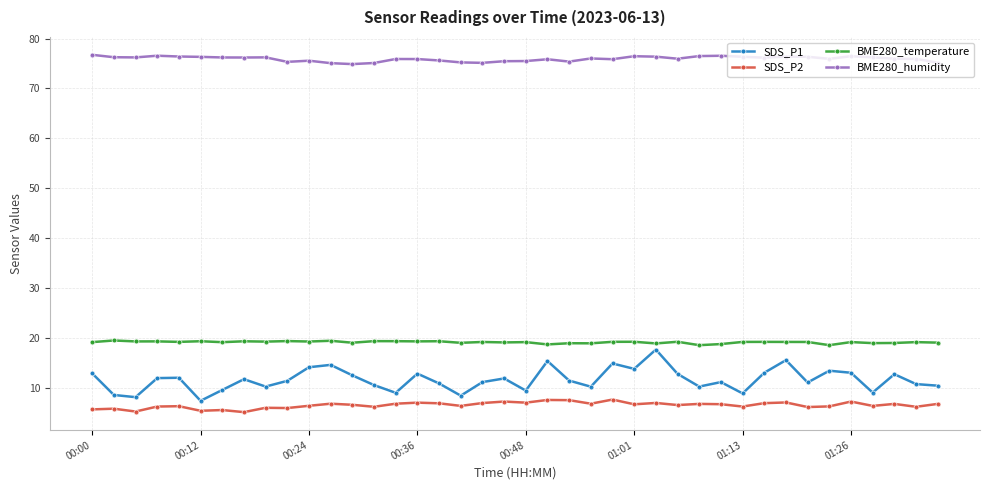

True or false: SDS_P1 has more than 0 interior local peaks.

True